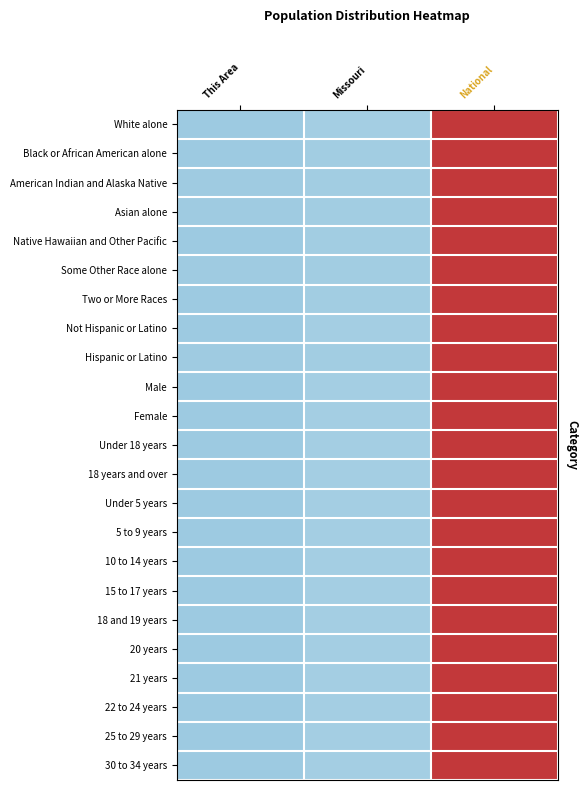

Reading right to left, what are all the values shown in this chart?

White alone: National=1.4	Missouri=-0.7	This Area=-0.7
Black or African American alone: National=1.4	Missouri=-0.7	This Area=-0.7
American Indian and Alaska Native: National=1.4	Missouri=-0.7	This Area=-0.7
Asian alone: National=1.4	Missouri=-0.7	This Area=-0.7
Native Hawaiian and Other Pacific: National=1.4	Missouri=-0.7	This Area=-0.7
Some Other Race alone: National=1.4	Missouri=-0.7	This Area=-0.7
Two or More Races: National=1.4	Missouri=-0.7	This Area=-0.7
Not Hispanic or Latino: National=1.4	Missouri=-0.7	This Area=-0.7
Hispanic or Latino: National=1.4	Missouri=-0.7	This Area=-0.7
Male: National=1.4	Missouri=-0.7	This Area=-0.7
Female: National=1.4	Missouri=-0.7	This Area=-0.7
Under 18 years: National=1.4	Missouri=-0.7	This Area=-0.7
18 years and over: National=1.4	Missouri=-0.7	This Area=-0.7
Under 5 years: National=1.4	Missouri=-0.7	This Area=-0.7
5 to 9 years: National=1.4	Missouri=-0.7	This Area=-0.7
10 to 14 years: National=1.4	Missouri=-0.7	This Area=-0.7
15 to 17 years: National=1.4	Missouri=-0.7	This Area=-0.7
18 and 19 years: National=1.4	Missouri=-0.7	This Area=-0.7
20 years: National=1.4	Missouri=-0.7	This Area=-0.7
21 years: National=1.4	Missouri=-0.7	This Area=-0.7
22 to 24 years: National=1.4	Missouri=-0.7	This Area=-0.7
25 to 29 years: National=1.4	Missouri=-0.7	This Area=-0.7
30 to 34 years: National=1.4	Missouri=-0.7	This Area=-0.7